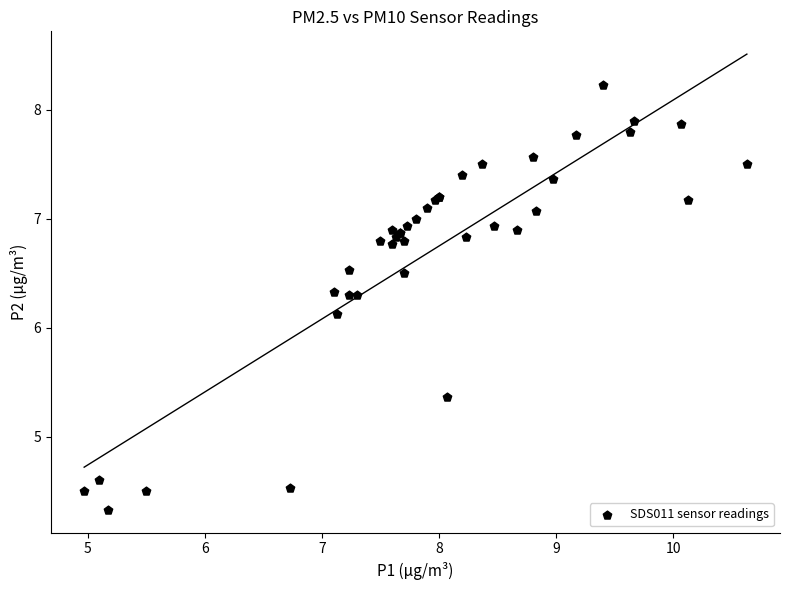

What Y value in the scatter plot is closest to 6?

6.1